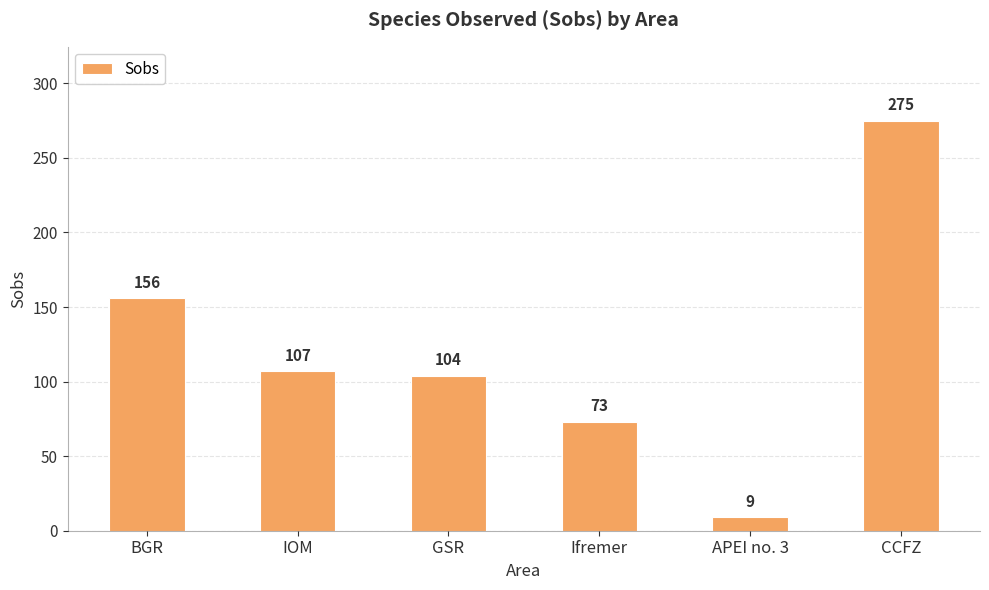

Reading left to right, list all the values displayed in this chart.

156	107	104	73	9	275